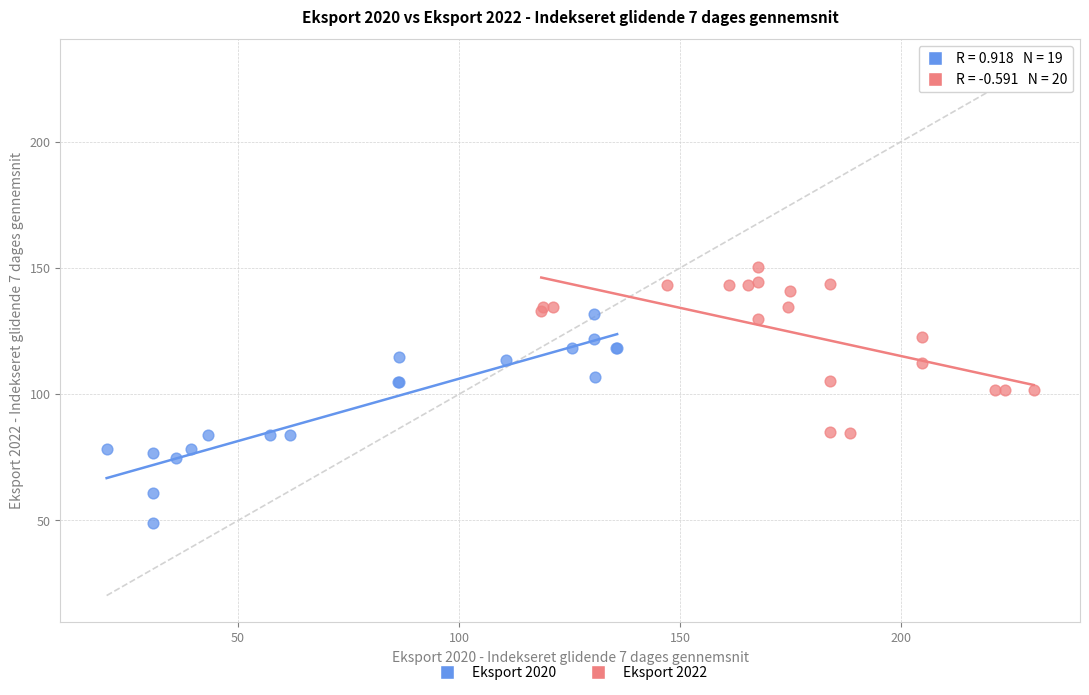

Which series reaches the maximum Y coordinate?

Eksport 2022